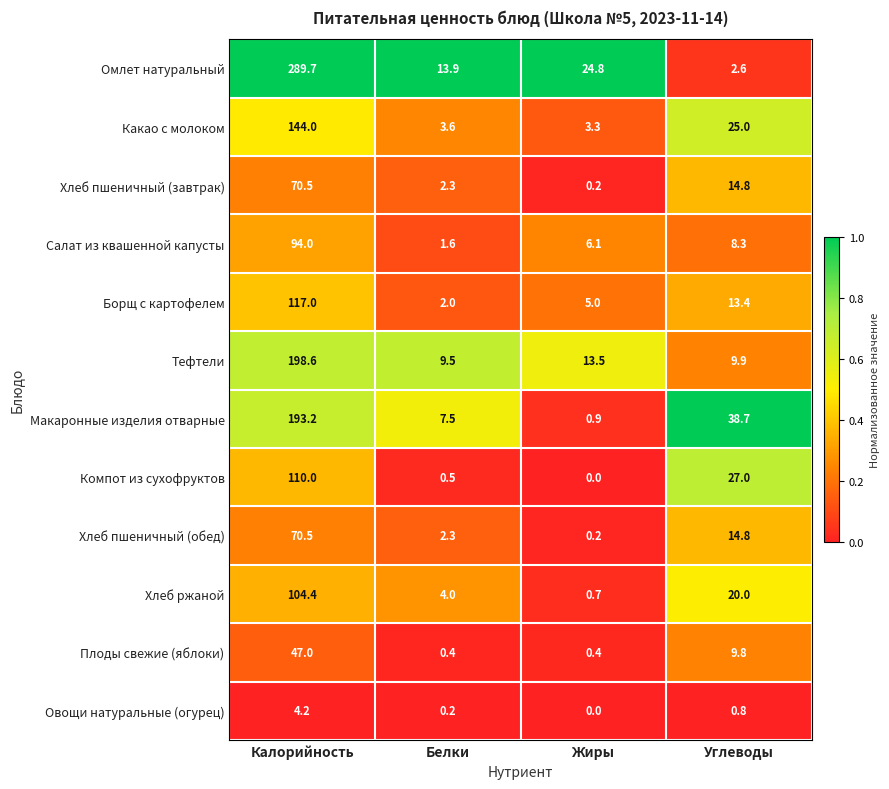

What is the minimum value for Какао с молоком?

3.3